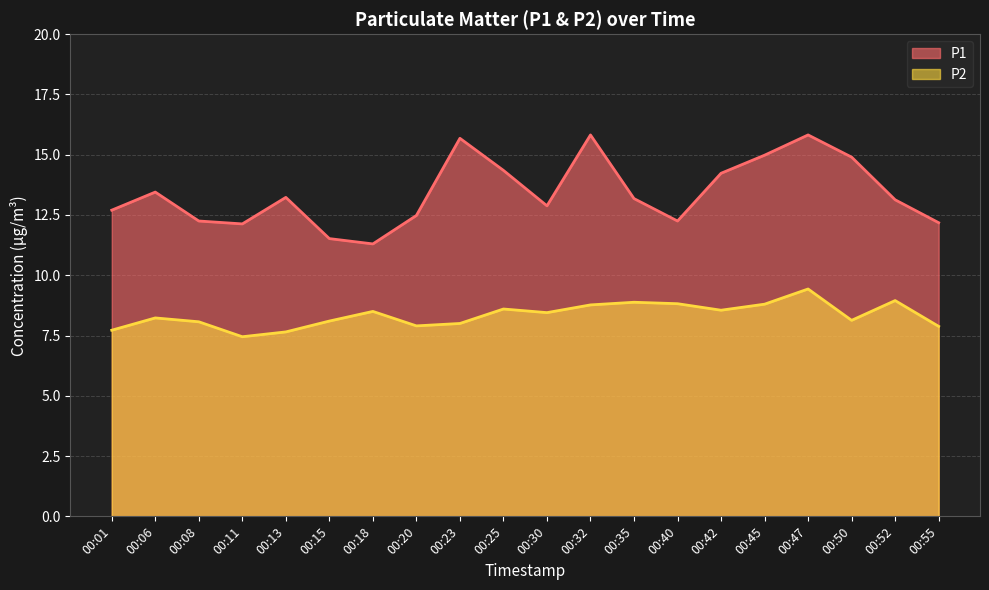

Read the P1 value at 00:52.

13.1